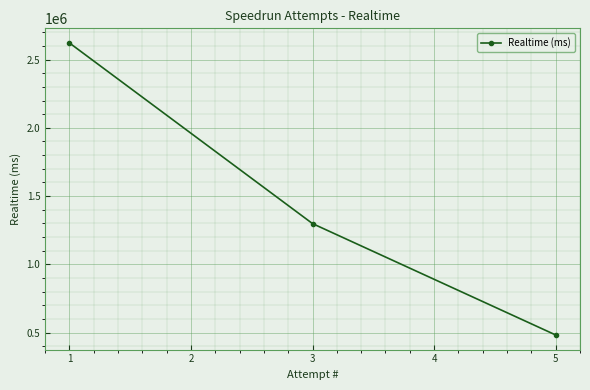

Reading left to right, transcribe all the data shown in this chart.

2621674	1298213	482452